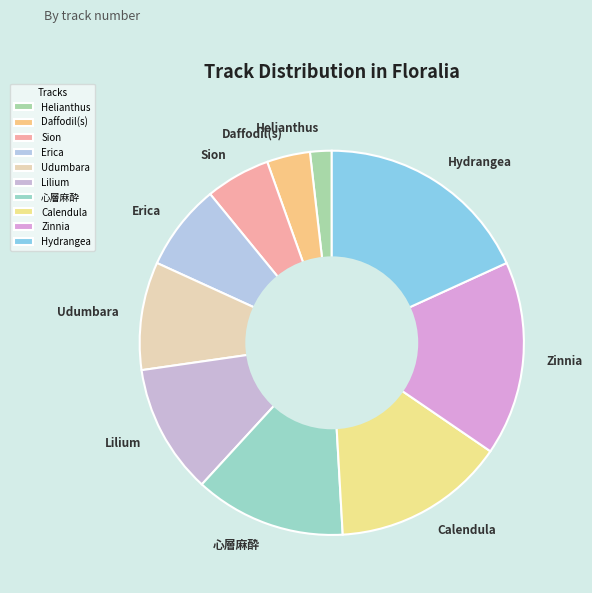

Which has a higher value, Hydrangea or Udumbara?

Hydrangea